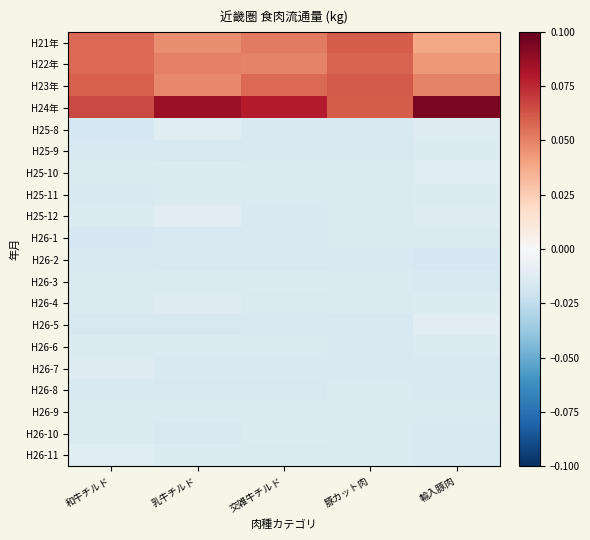

Rank the series by their maximum value, from lowest to highest.

H26-2, H26-8, H26-9, H26-1, H26-3, H25-11, H26-10, H25-9, H26-6, H26-7, H26-4, H26-11, H25-10, H25-8, H26-5, H25-12, H22年, H21年, H23年, H24年